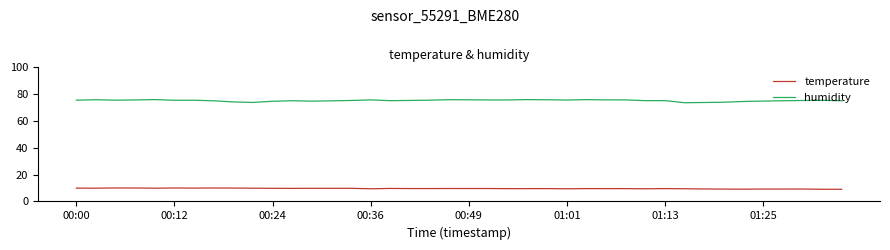

True or false: humidity and temperature intersect in this chart.

False